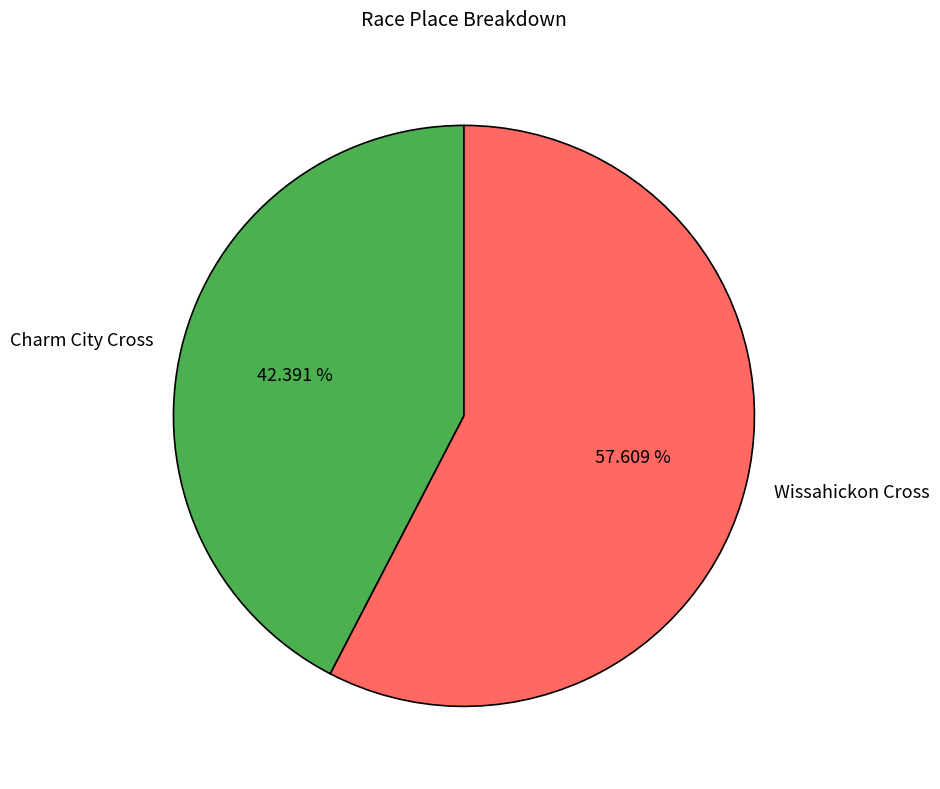

Count the number of slices in the pie.

2